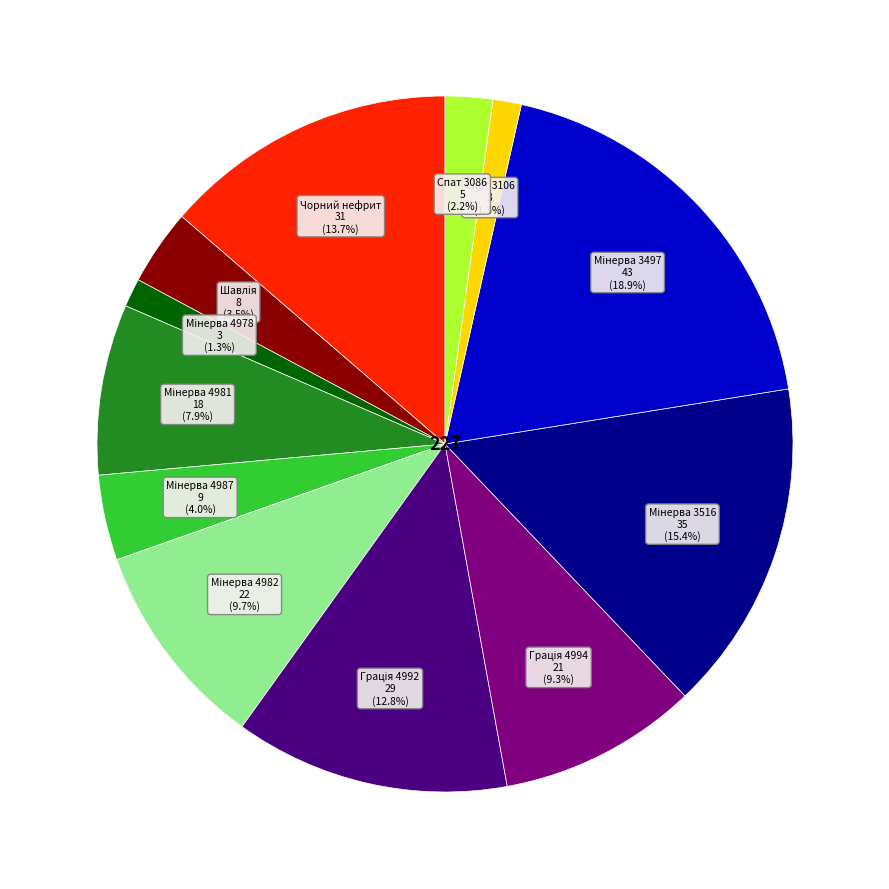

Does any single category account for the majority?

No